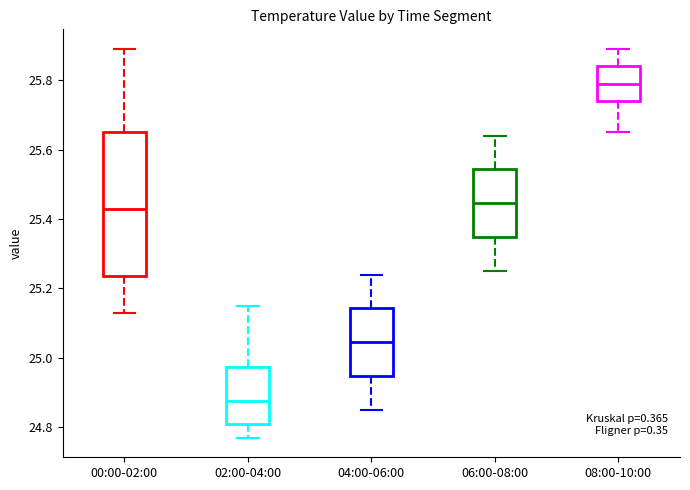

Reading left to right, transcribe this box plot: for each box, give where its median line is, the range the box spans, and where its two whiskers end, as read against the y-axis. The values are not printed on the chart, so give them approximately, as read against the axis.

00:00-02:00: median 25.44, box 25.24 to 25.66, whiskers 25.14 to 25.90
02:00-04:00: median 24.88, box 24.82 to 24.98, whiskers 24.78 to 25.16
04:00-06:00: median 25.04, box 24.94 to 25.14, whiskers 24.86 to 25.24
06:00-08:00: median 25.44, box 25.34 to 25.54, whiskers 25.26 to 25.64
08:00-10:00: median 25.80, box 25.74 to 25.84, whiskers 25.66 to 25.90